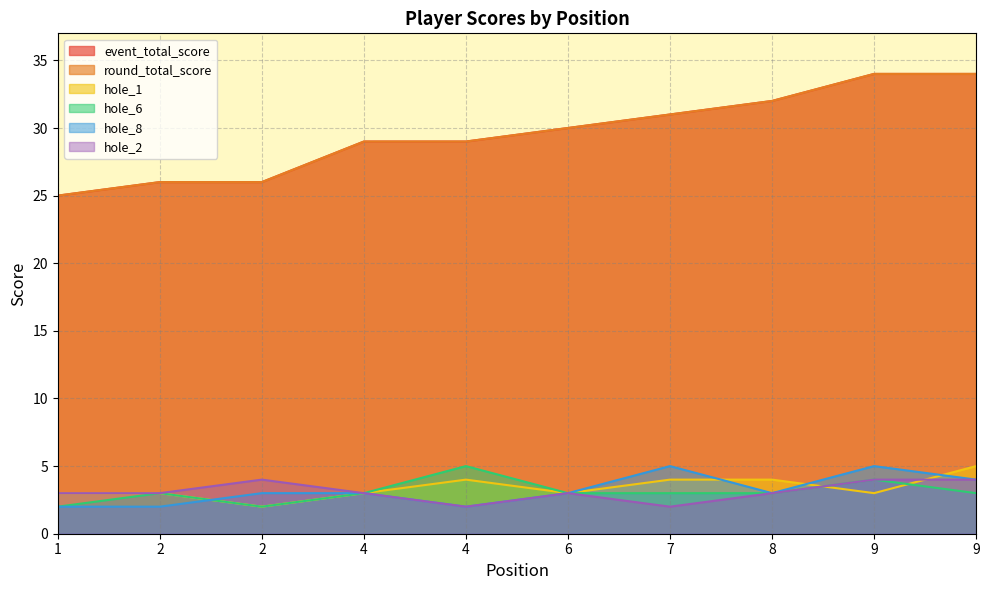

The value of hole_1 at 4 is 5. True or false?

False